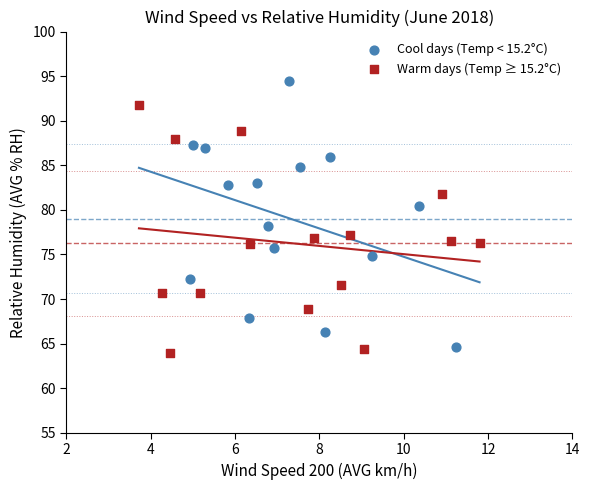

Which series contains the highest Y value?

Cool days (Temp < 15.2°C)